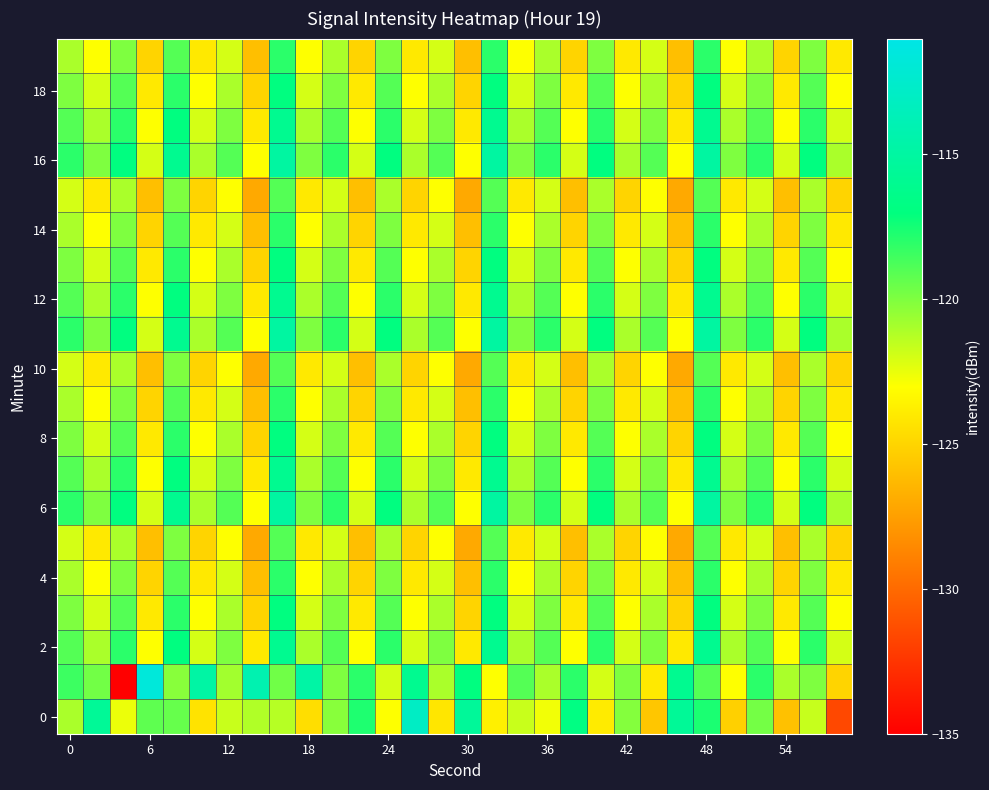

How many series are shown in this chart?

20